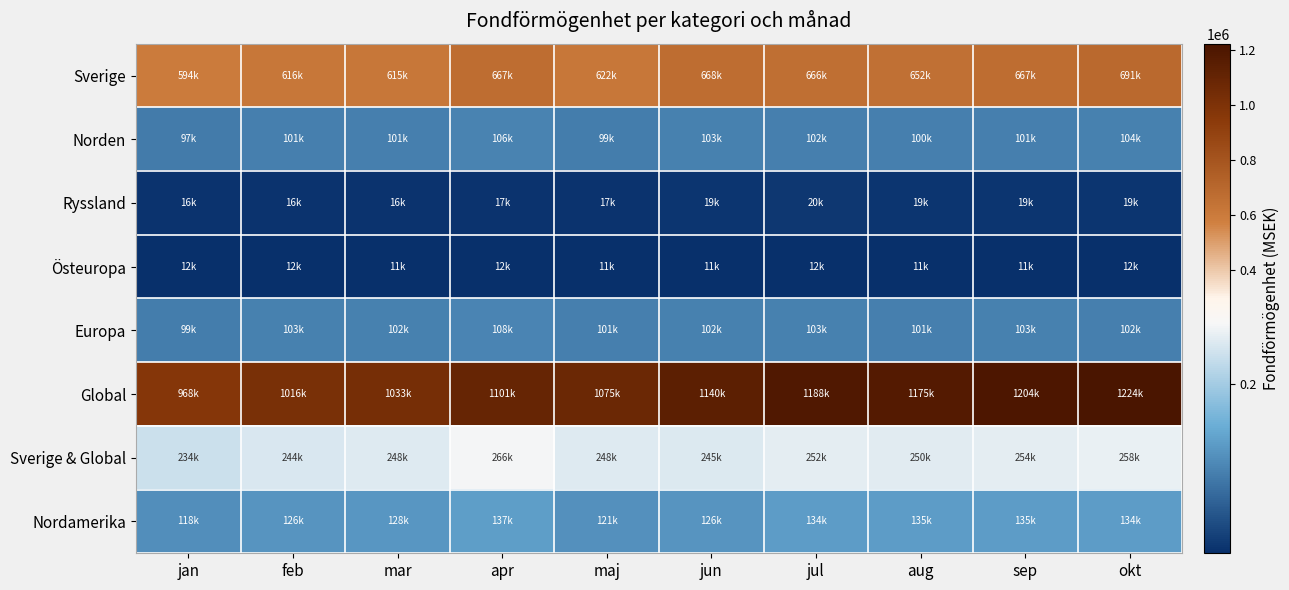

List the series in order of their peak value, highest first.

Global, Sverige, Sverige & Global, Nordamerika, Europa, Norden, Ryssland, Östeuropa